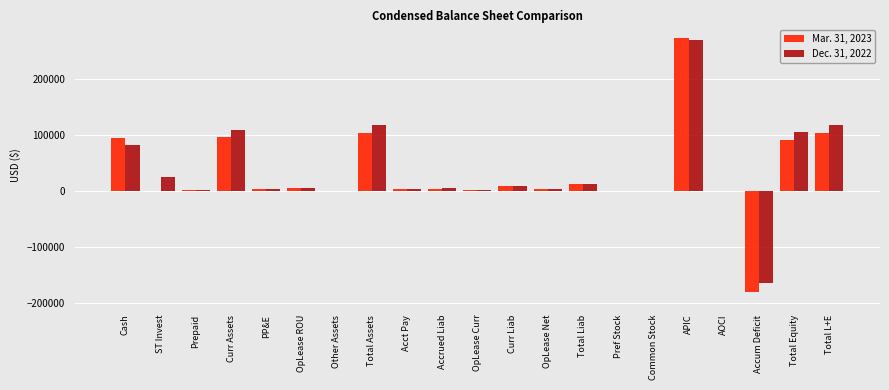

At which category is the sum across all series the highest?

APIC